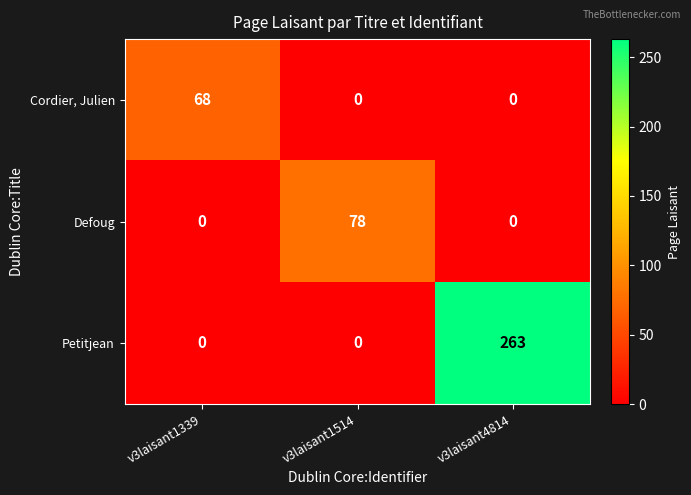

Count the Petitjean values in the range 0 to 263.

3